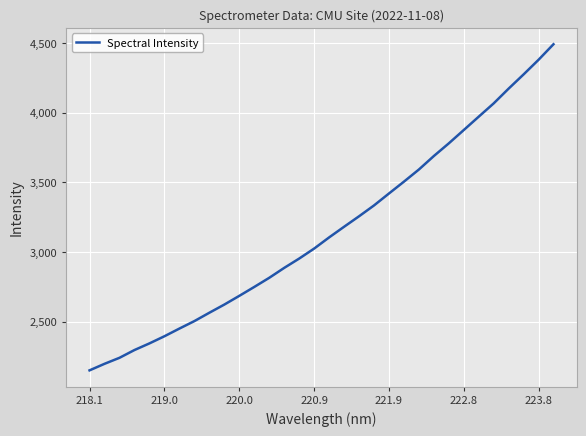

How many distinct data groups are displayed?

1